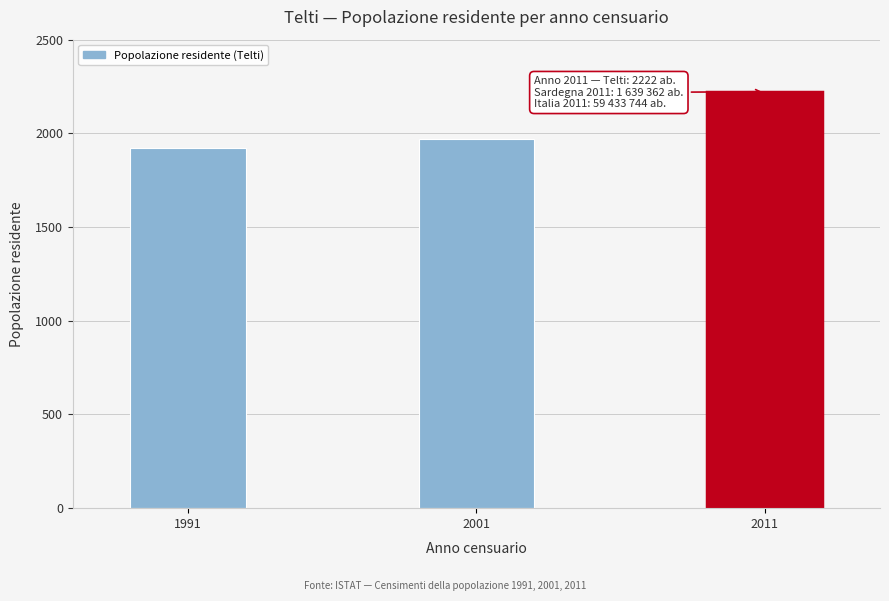

Reading right to left, transcribe all the data shown in this chart.

2222	1969	1922